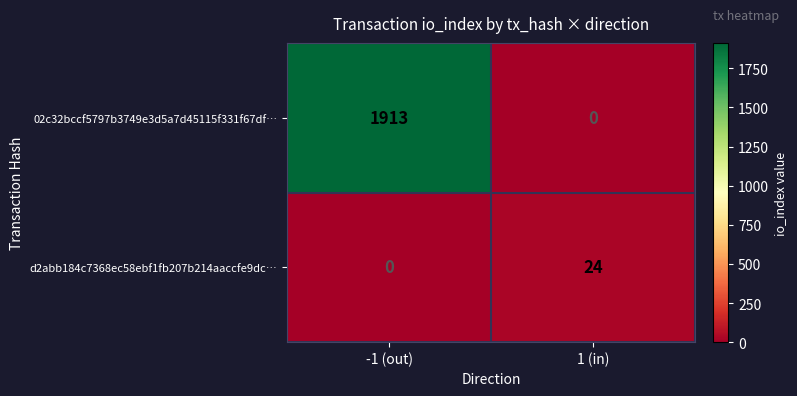

The value of d2abb184c7368ec58ebf1fb207b214aaccfe9dc… at 1 (in) is 24. True or false?

True